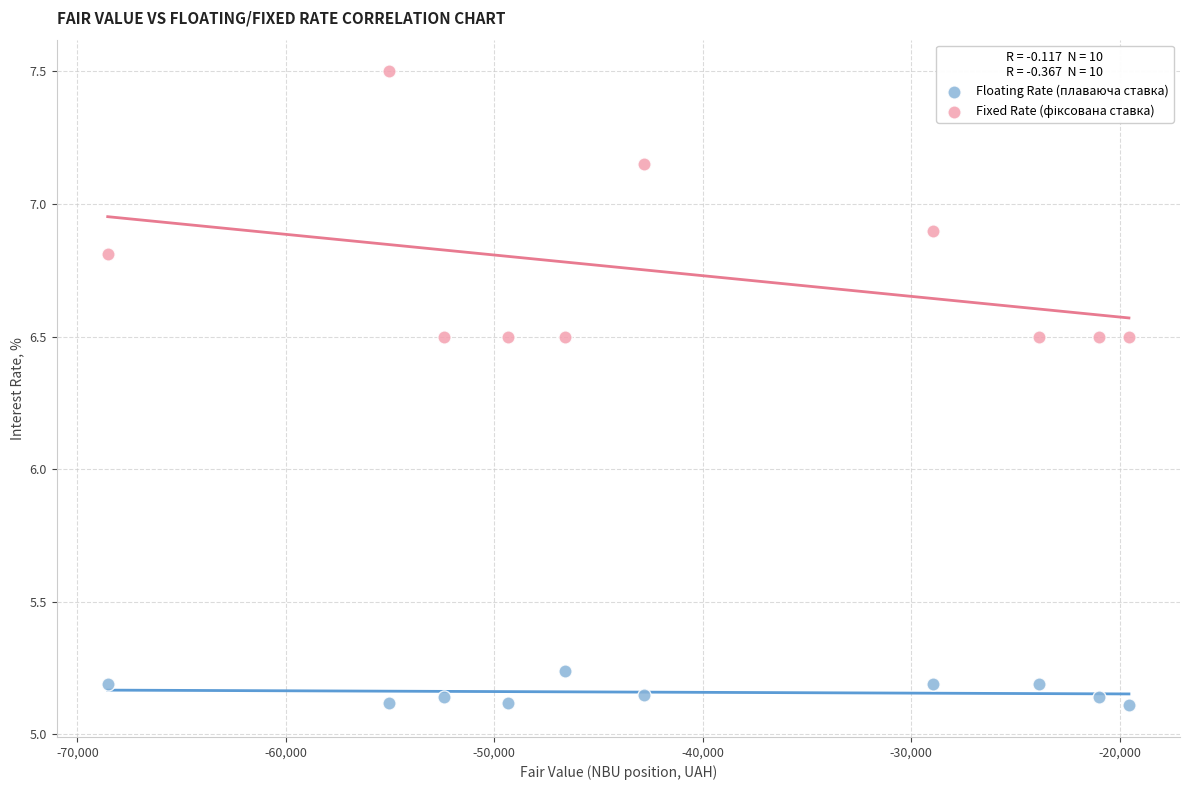

Across all data points, what is the range of Y values (max minus min)?

2.4